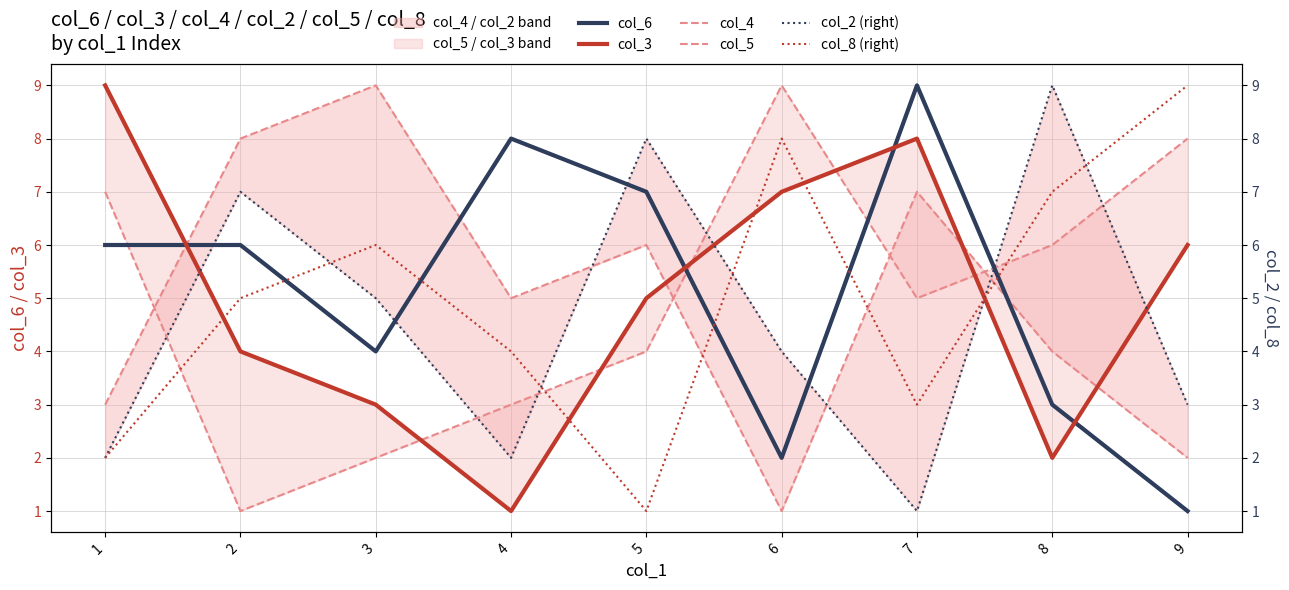

How many data points does each series have?

9